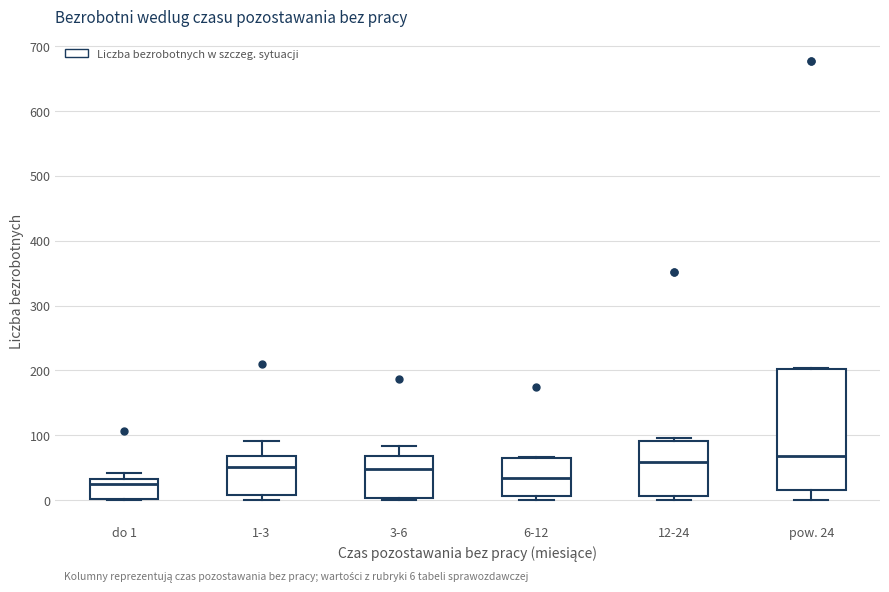

Comparing the boxes themselves (not the whiskers), which one is the tallest?

pow. 24